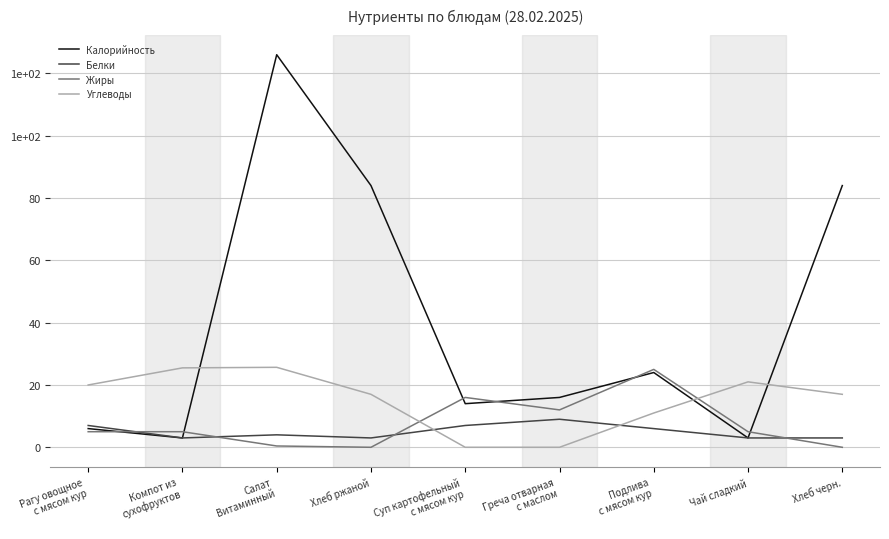

At which category does the chart reach its minimum across all series?

Хлеб ржаной